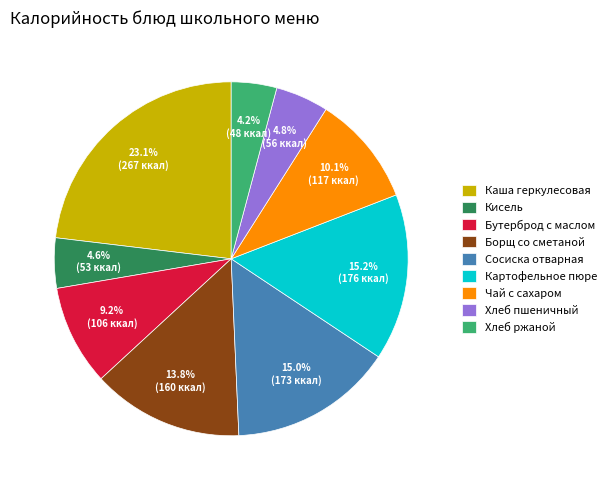

Combined, do Кисель and Борщ со сметаной account for over 50%?

No